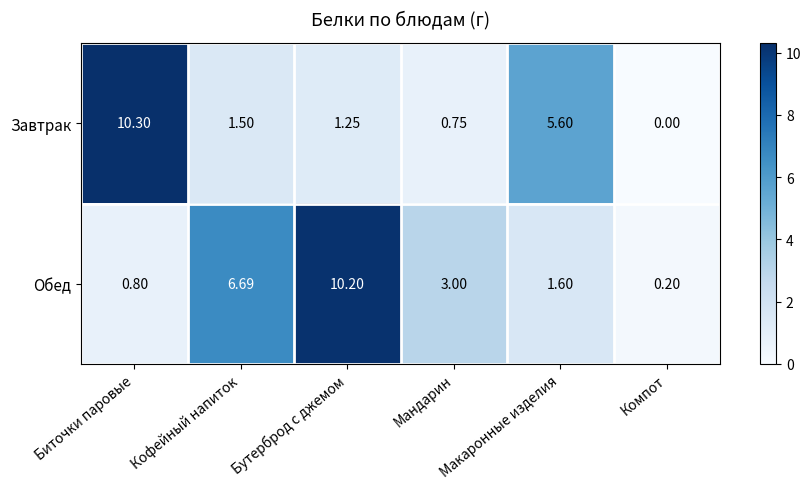

Which series has the largest total across all categories?

Обед